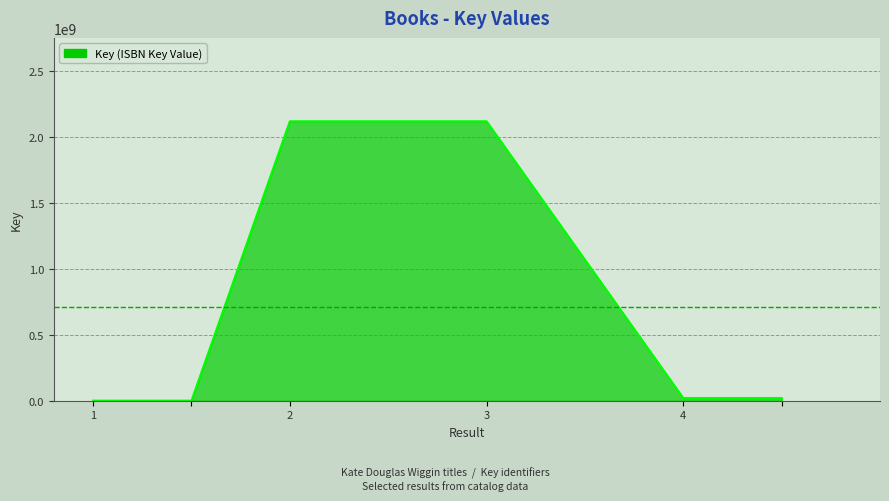

What is the sum of all values?

4275924966